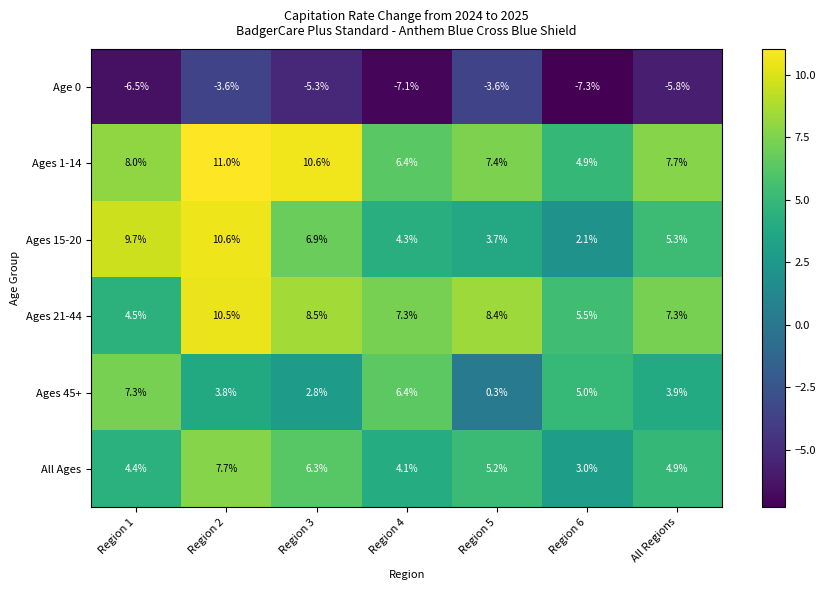

At which label is All Ages closest to 5?

All Regions